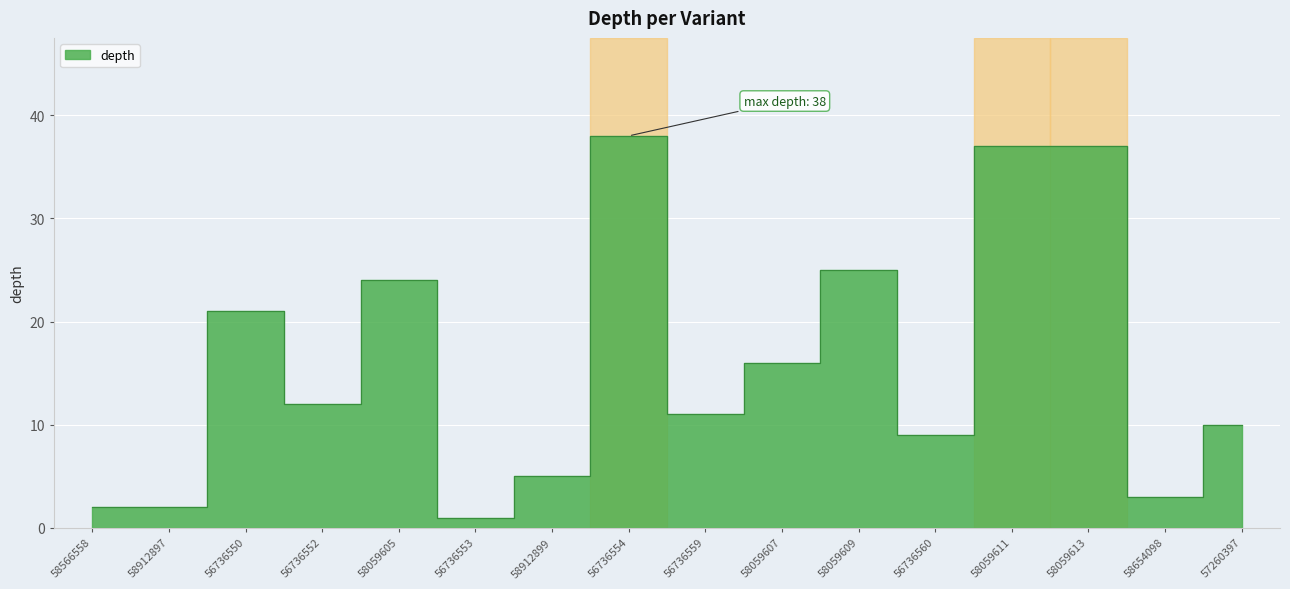

True or false: the data shows 5 at 58912899.

True